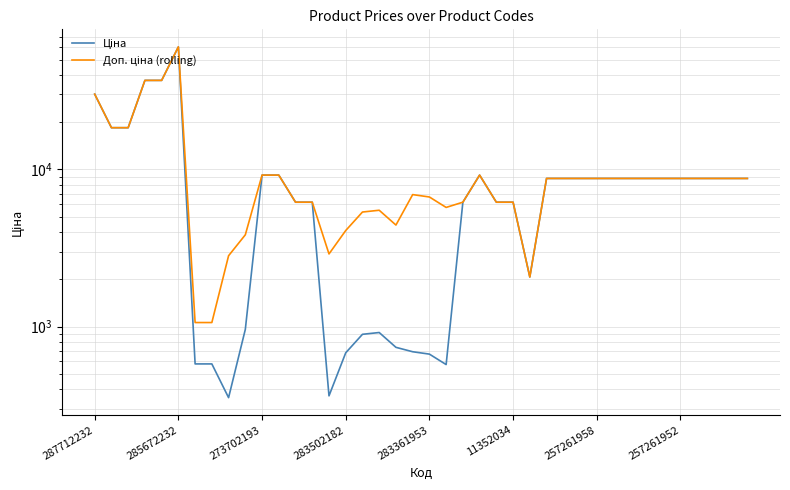

Which has a higher value, 273702193 or 10?

273702193